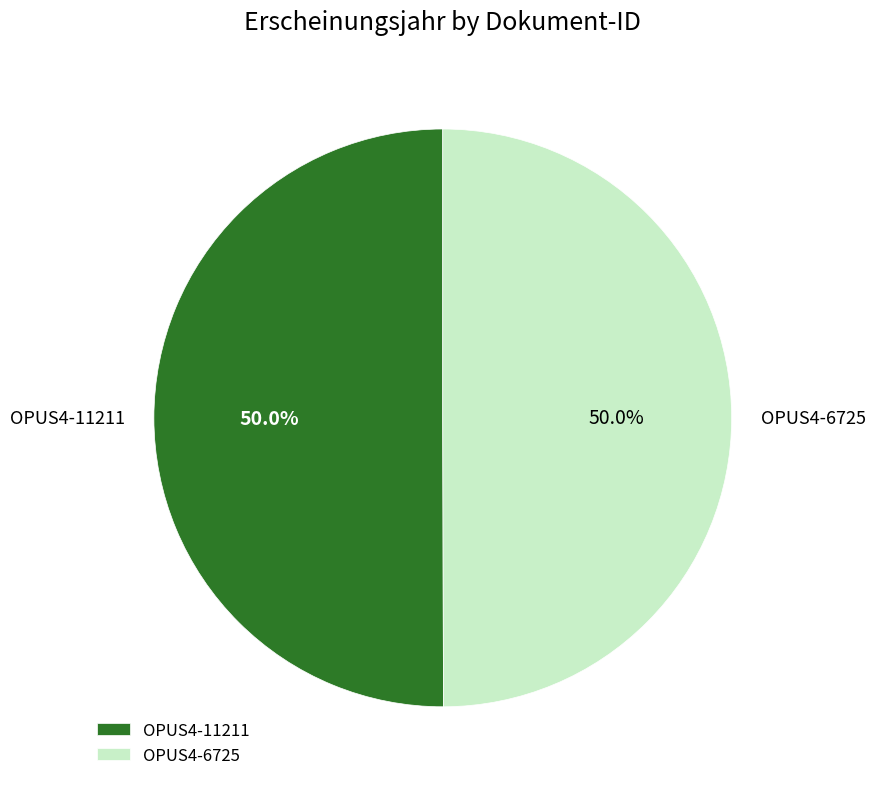

True or false: OPUS4-11211 accounts for 50% of the total.

True